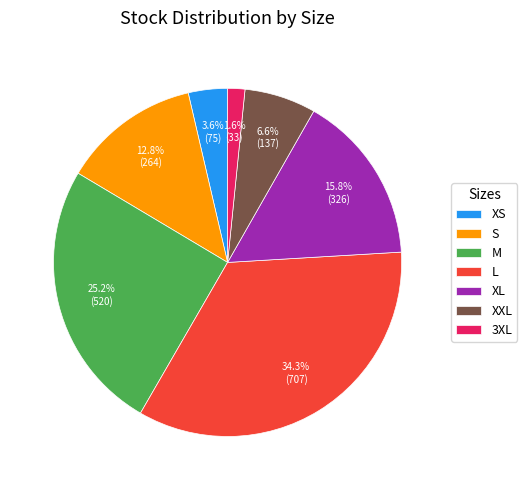

To the nearest percent, what percentage of the pie is S?

13%